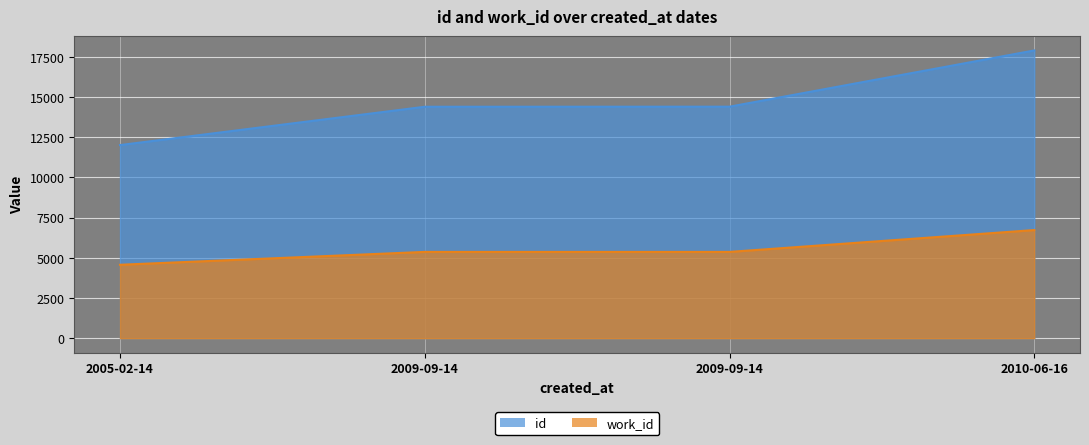

Reading left to right, list all the values displayed in this chart.

id: 2005-02-14=12006	2009-09-14=14388	2009-09-14=14393	2010-06-16=17889
work_id: 2005-02-14=4566	2009-09-14=5366	2009-09-14=5366	2010-06-16=6724